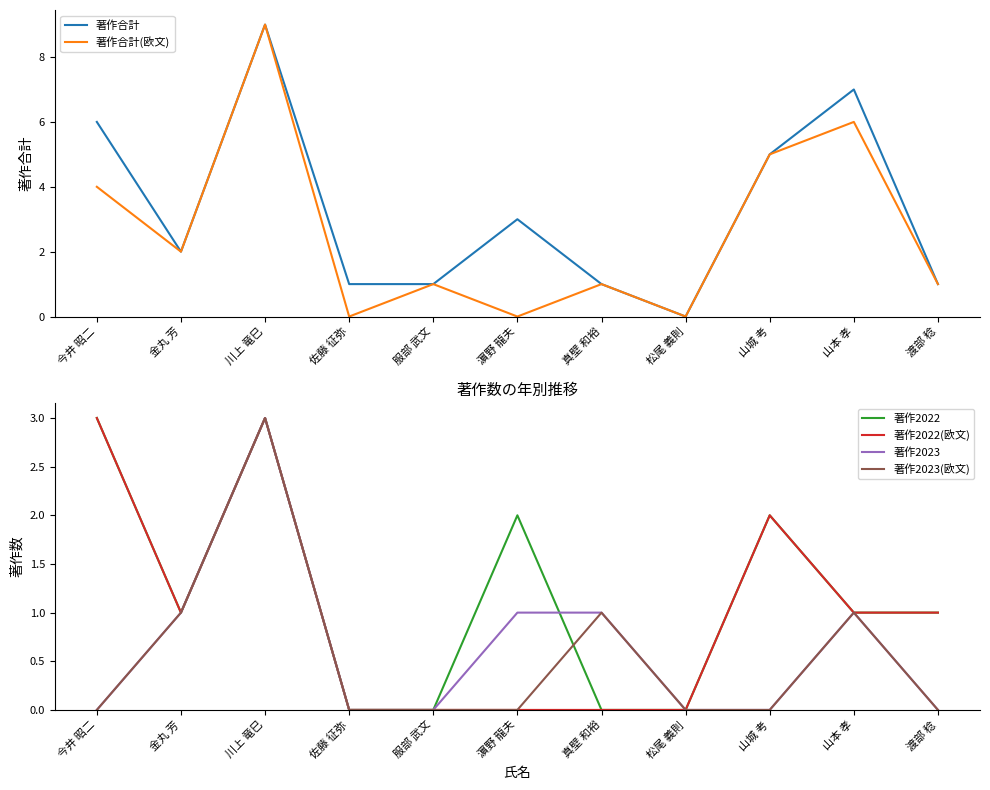

True or false: 著作合計 has a value of 1 at 服部 武文.

True